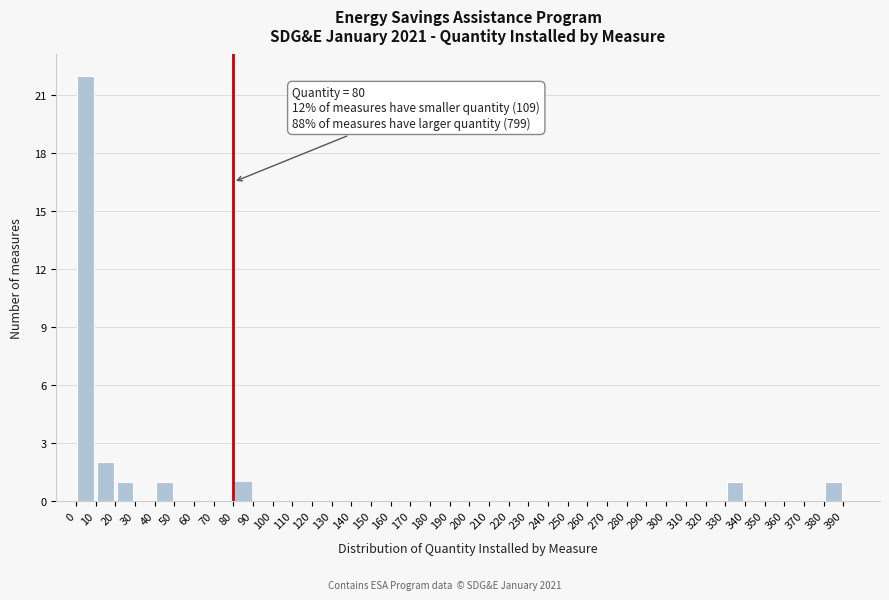

Over which range of the x-axis is the bar tallest?

0 to 10